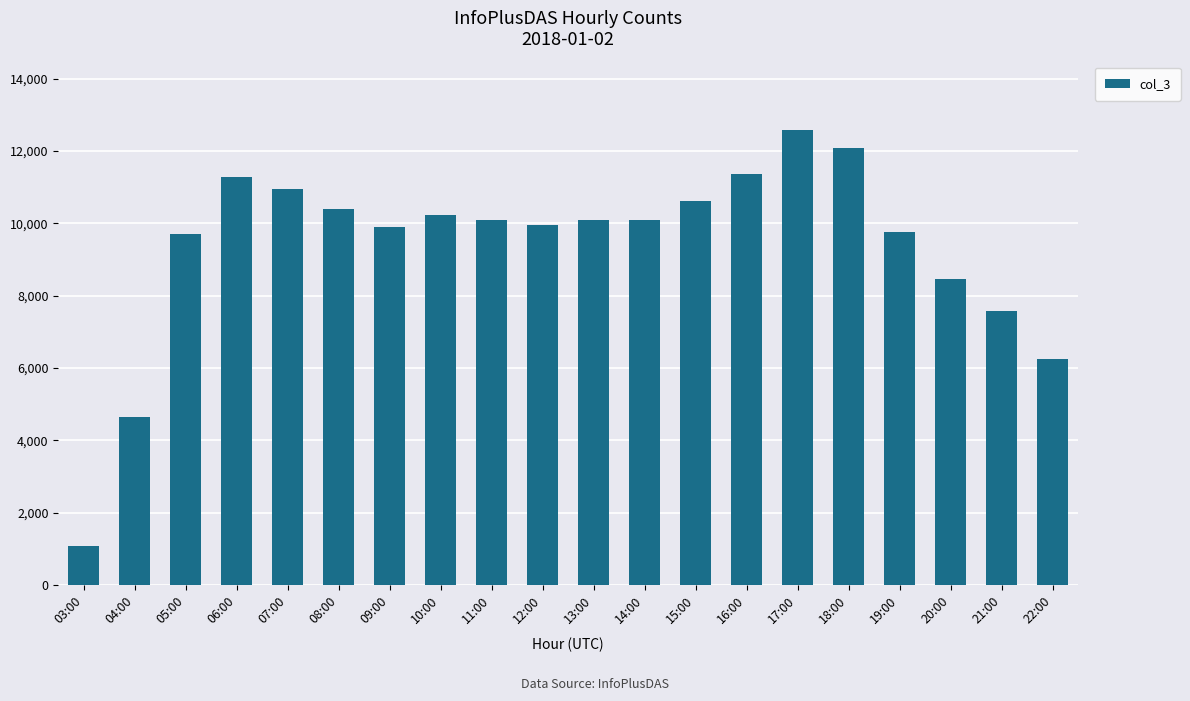

Count the number of categories in the chart.

20